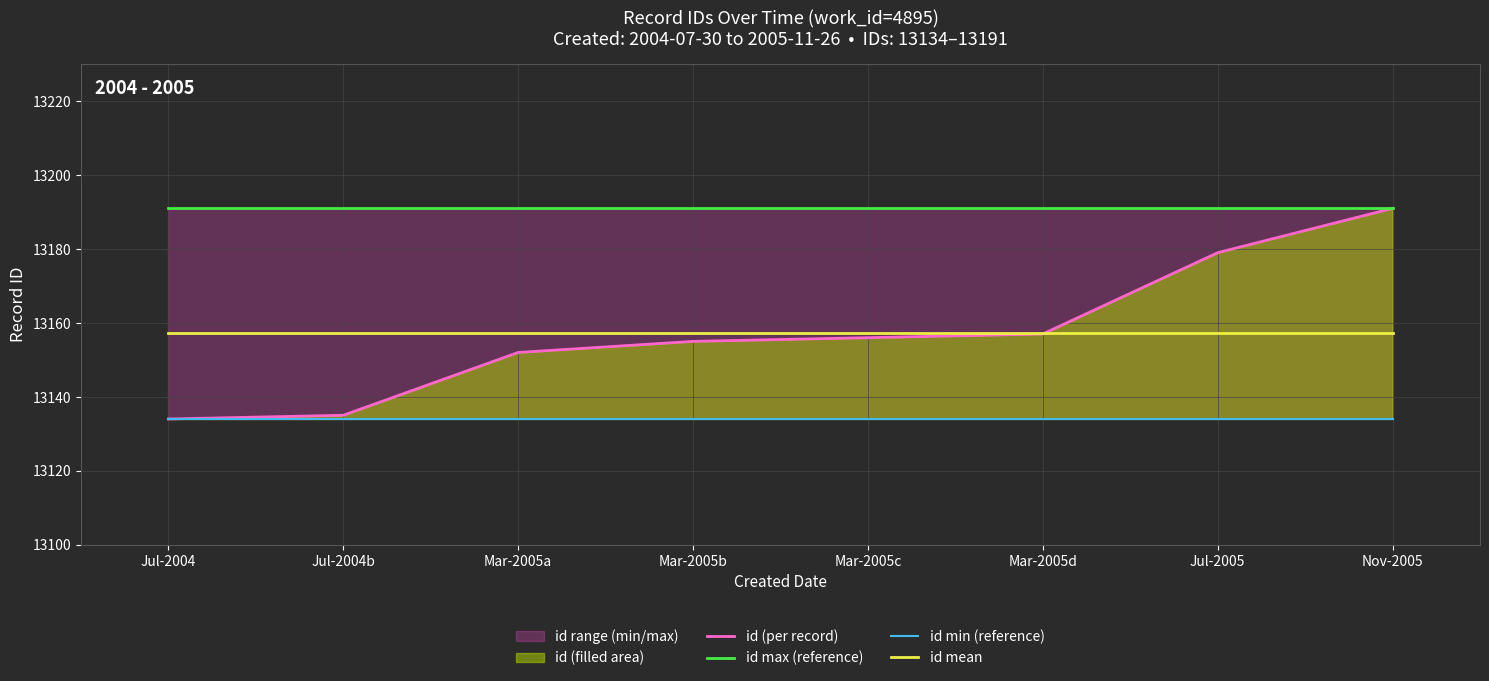

How many distinct data groups are displayed?

4